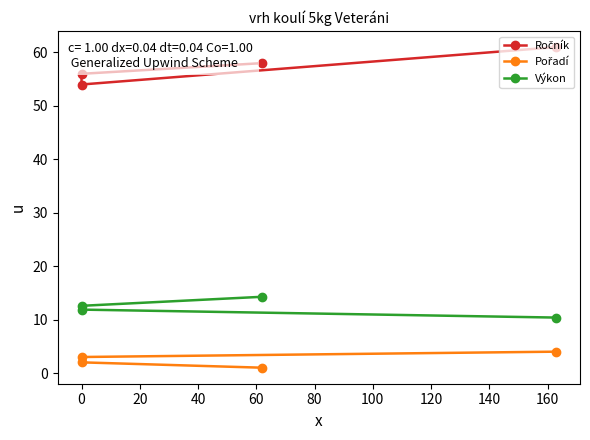

What is the difference between the maximum and minimum values in the Pořadí series?

3.0